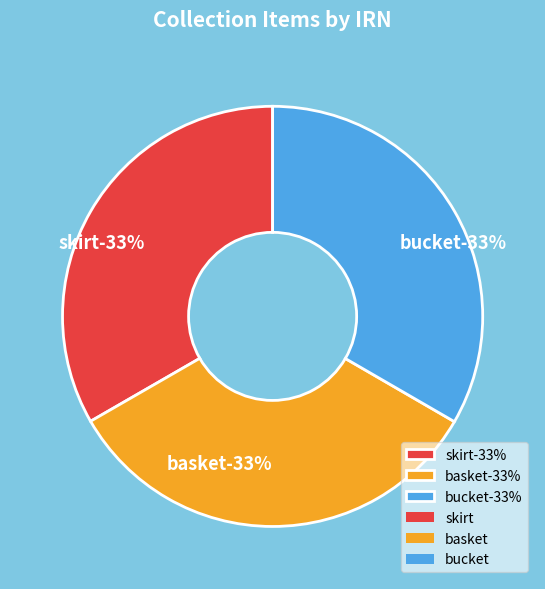

To the nearest percent, what is the average slice percentage?

33%